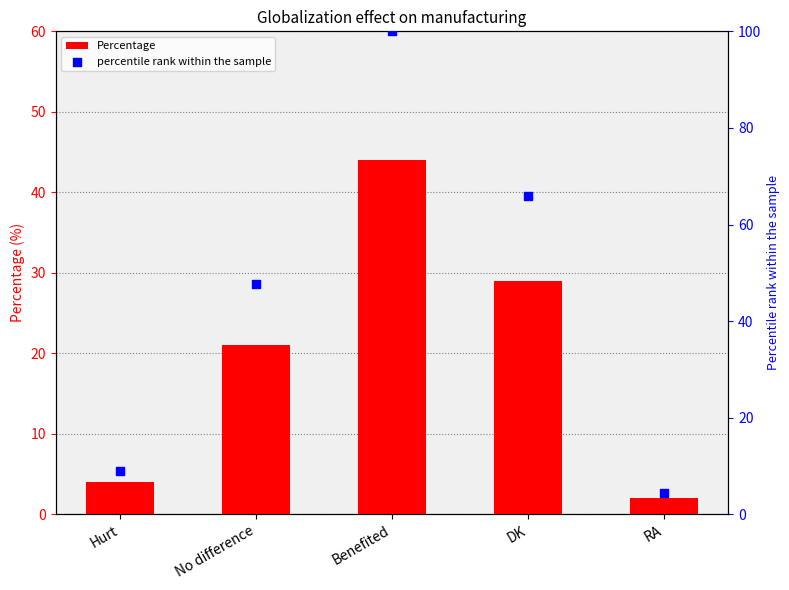

What are all the series names shown in the legend?

Percentage, percentile rank within the sample